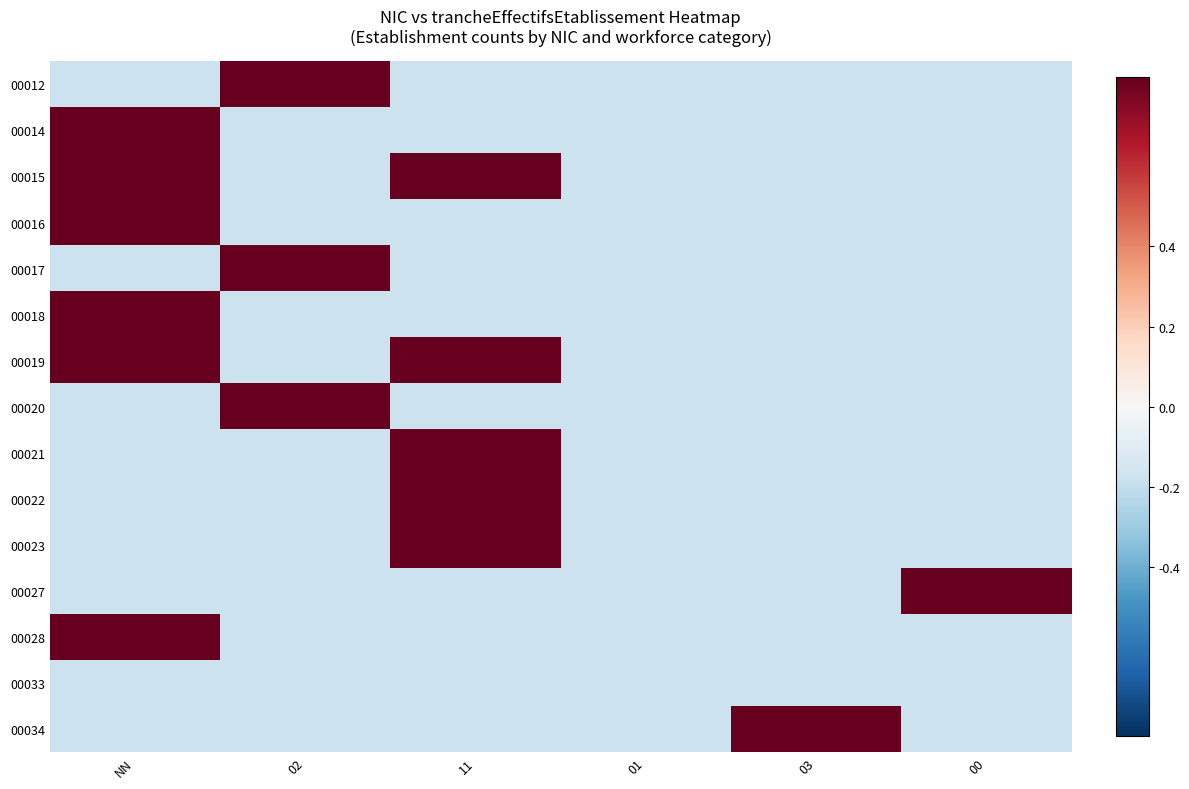

What is the greatest value displayed?

0.8